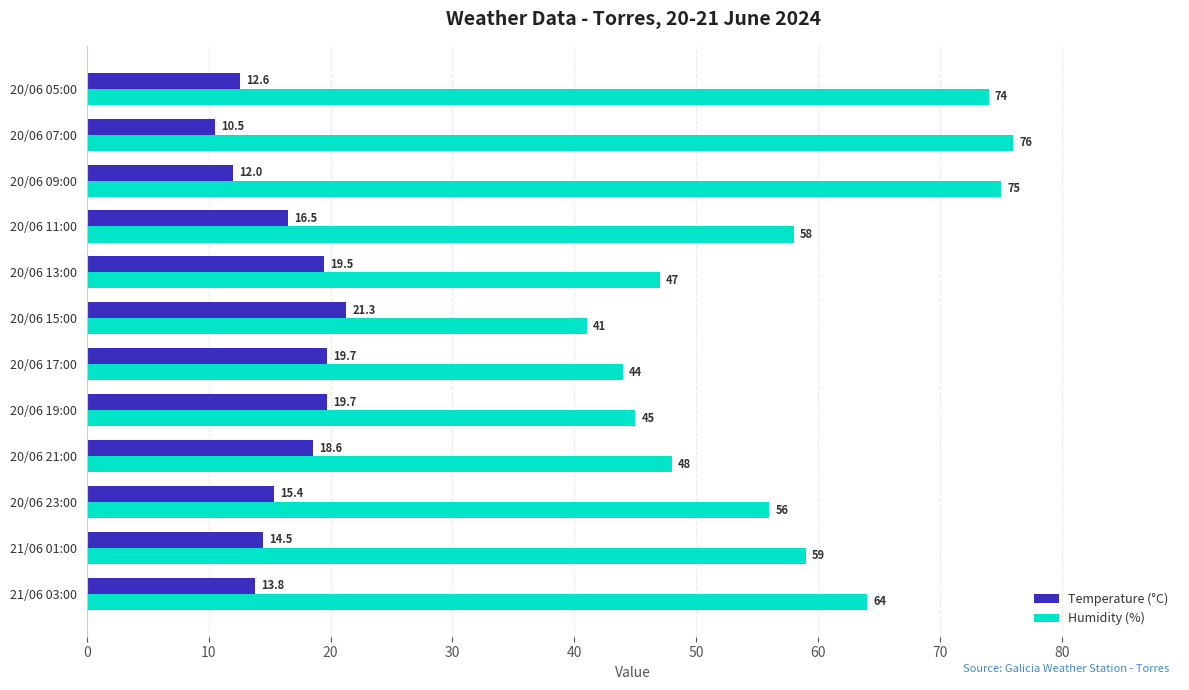

Rank the series by their average value, from highest to lowest.

Humidity (%), Temperature (°C)